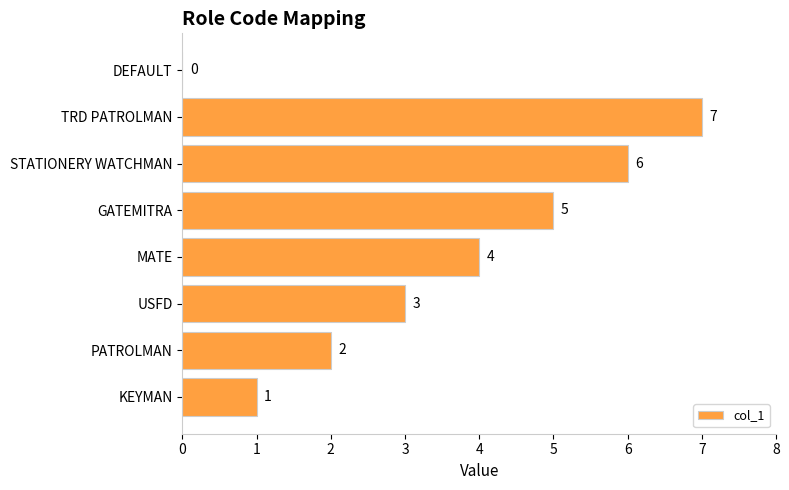

Reading bottom to top, list all the values displayed in this chart.

KEYMAN=1	PATROLMAN=2	USFD=3	MATE=4	GATEMITRA=5	STATIONERY WATCHMAN=6	TRD PATROLMAN=7	DEFAULT=0